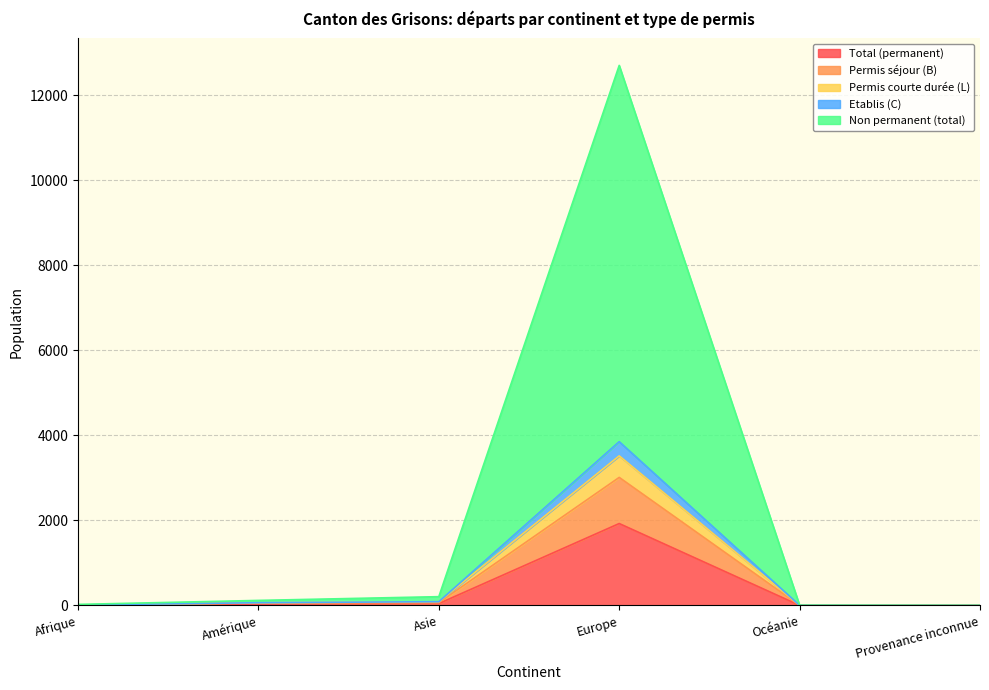

At which label does Total (permanent) reach its peak?

Europe